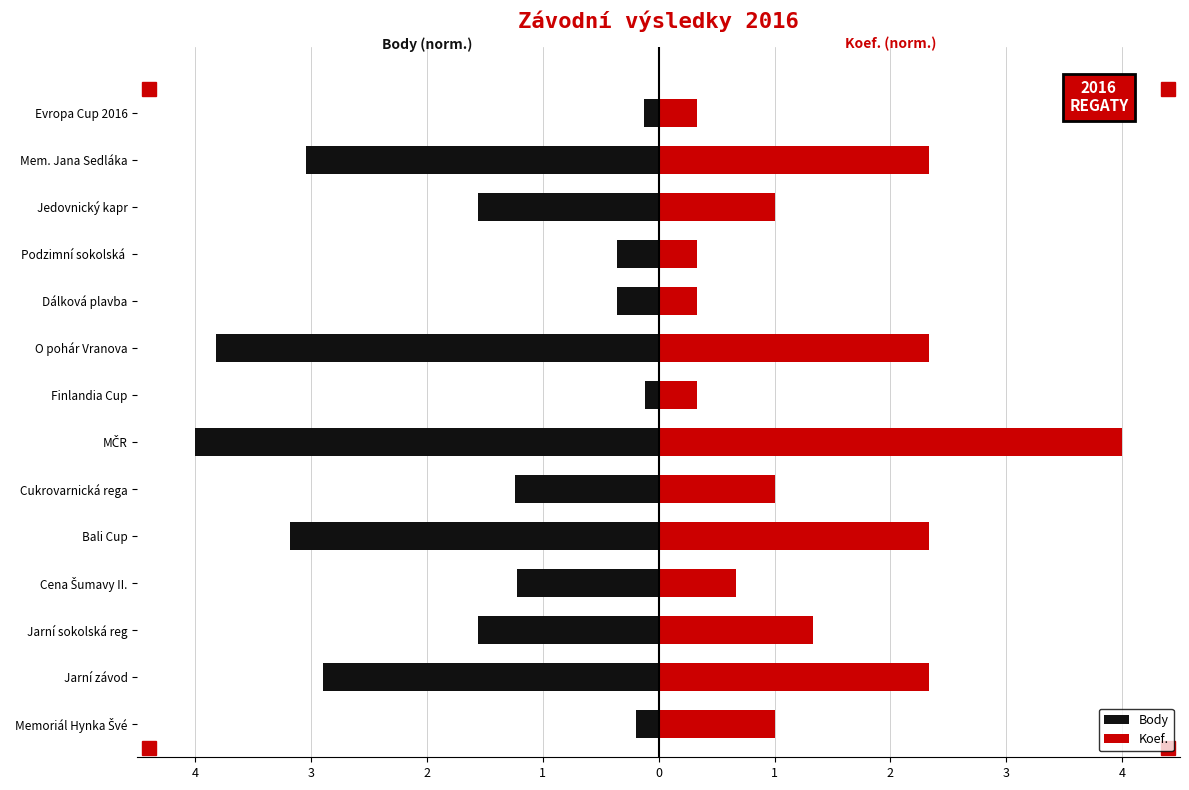

At Memoriál Hynka Švé, list the series in order from smallest to largest.

Body, Koef.